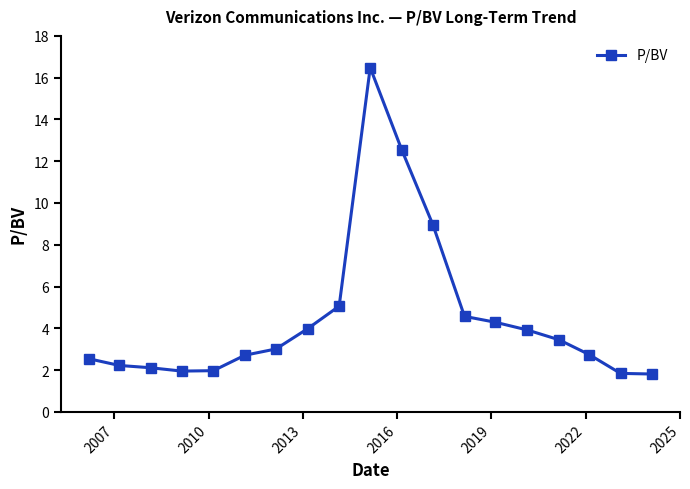

What is the smallest value displayed?

1.8